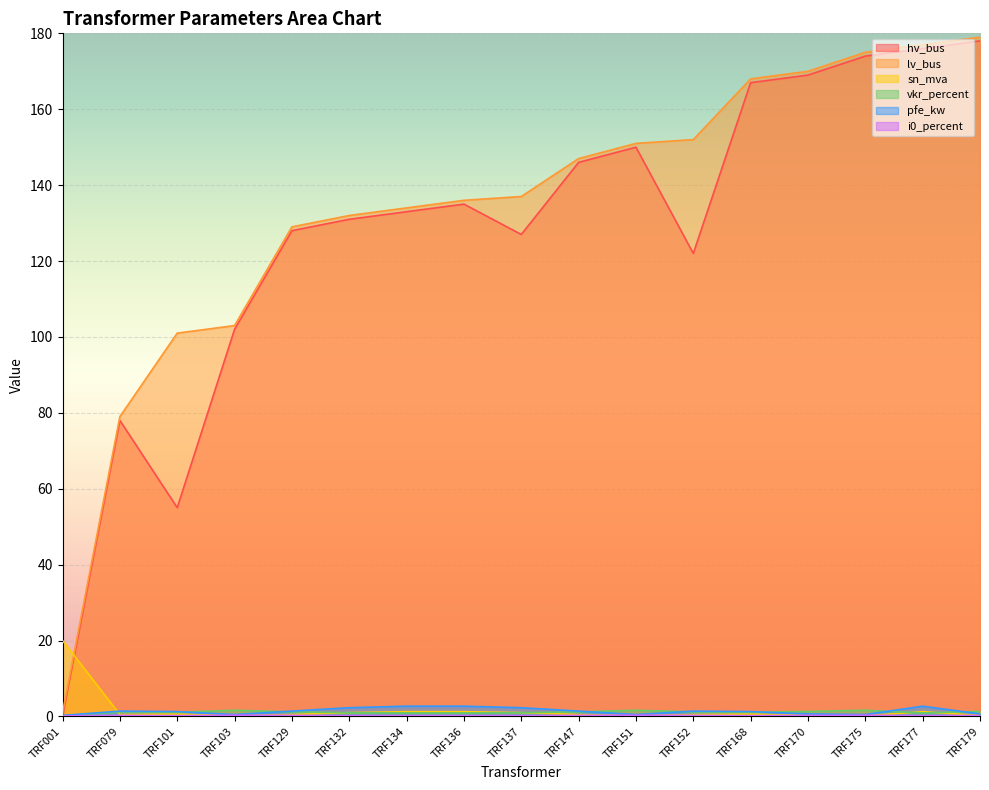

True or false: pfe_kw has a value of 0.5 at TRF175.

True